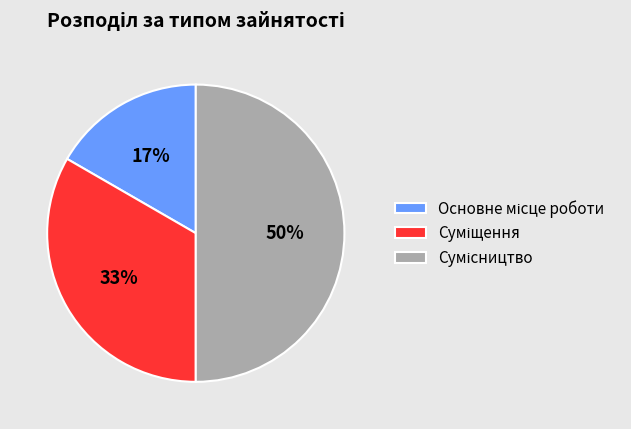

To the nearest percent, what is the average slice percentage?

33%